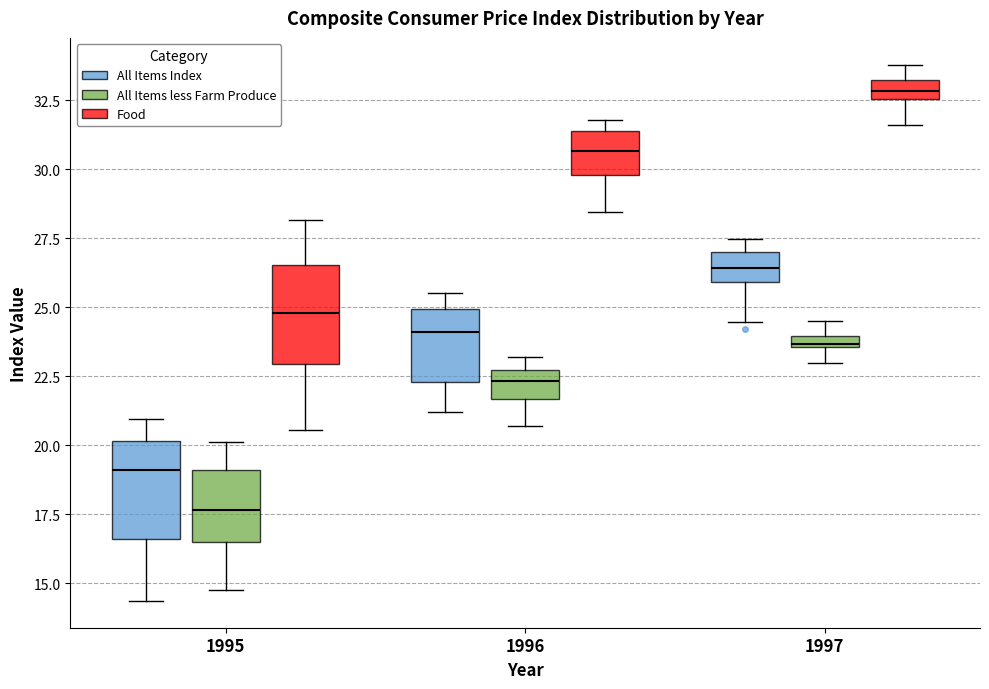

Which box's median line is the lowest?

1995 (All Items less Farm Produce)